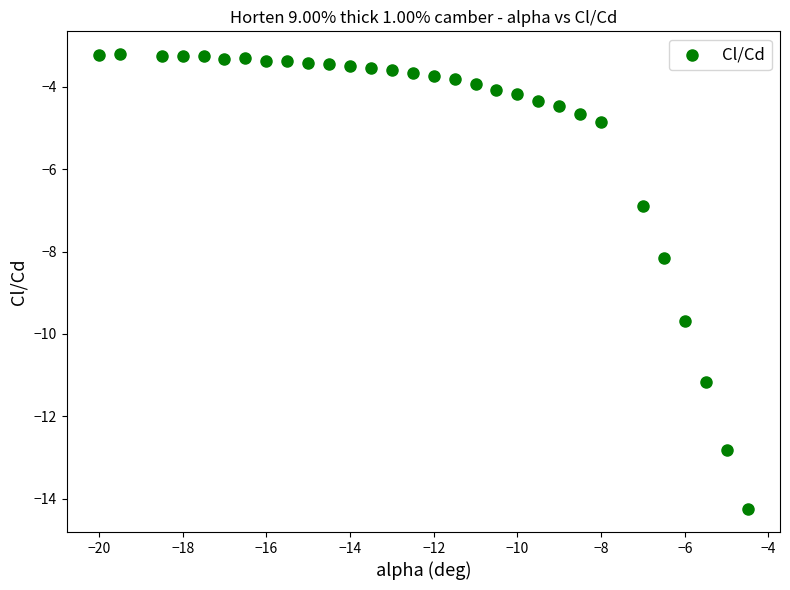

What Y value in the scatter plot is closest to -8?

-8.2